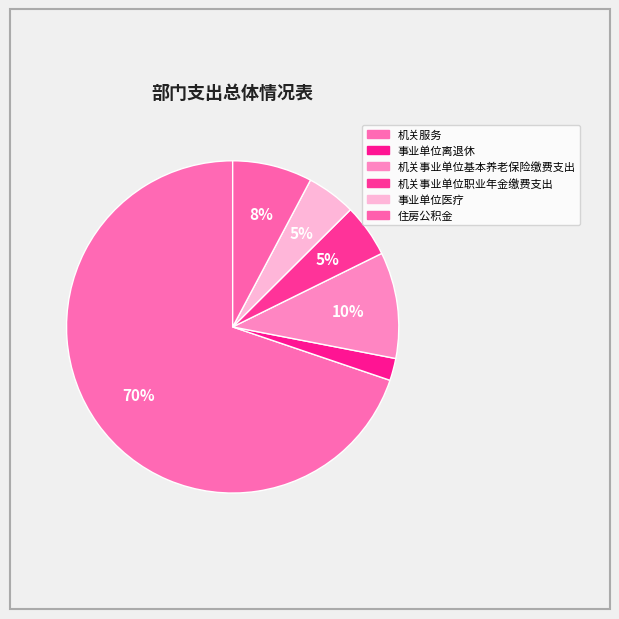

Approximately how many times larger is the value at 事业单位离退休 compared to 事业单位医疗?

0.5